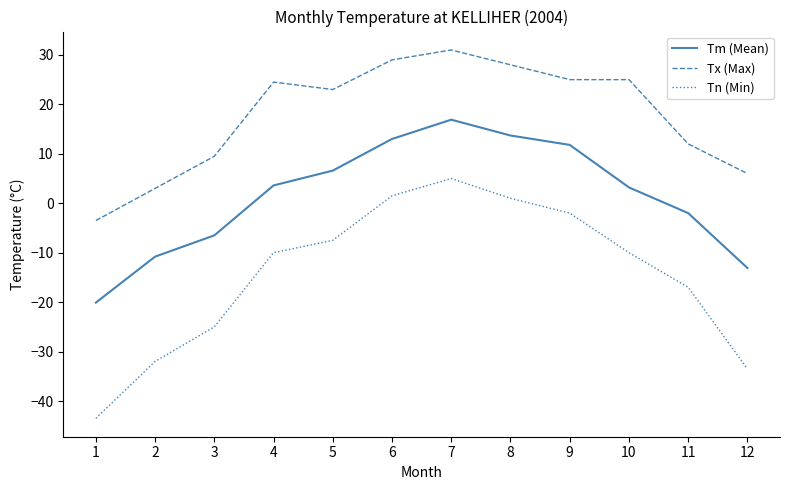

Rank the series by their maximum value, from lowest to highest.

Tn (Min), Tm (Mean), Tx (Max)